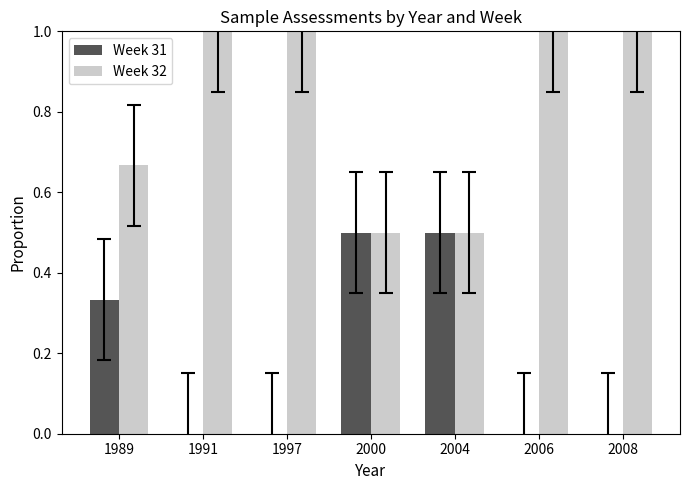

What is the sum of the Week 32 values at 1991 and 1997?

2.0